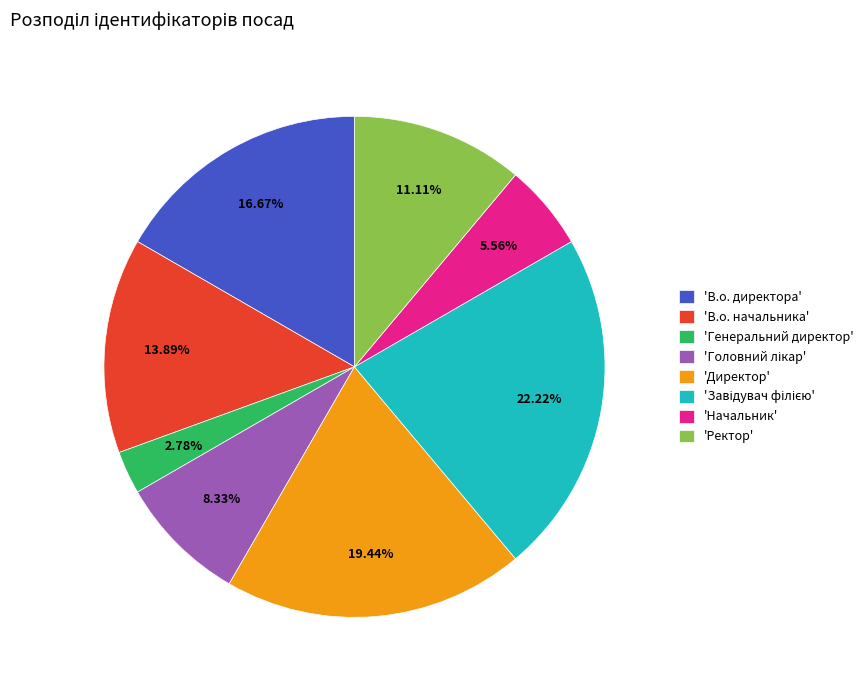

Is the sum of 'Генеральний директор' and 'Начальник' greater than half?

No